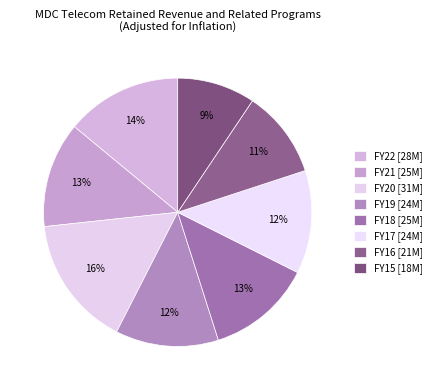

True or false: FY18 accounts for 13% of the total.

True